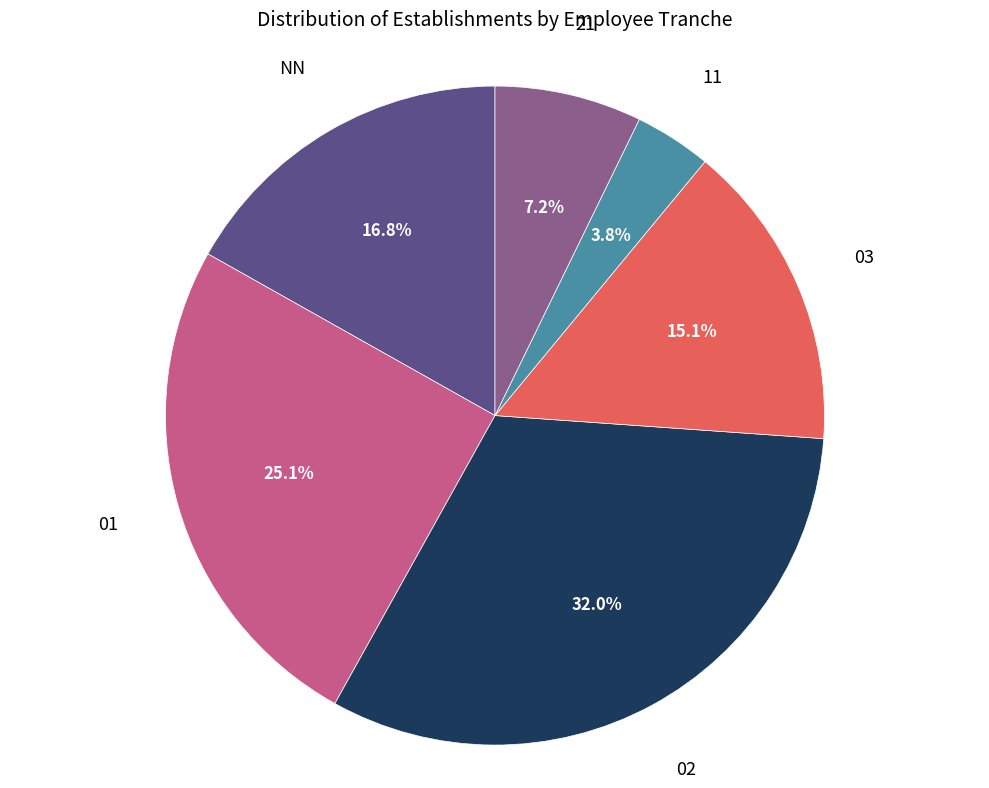

Is there a majority slice in this chart?

No